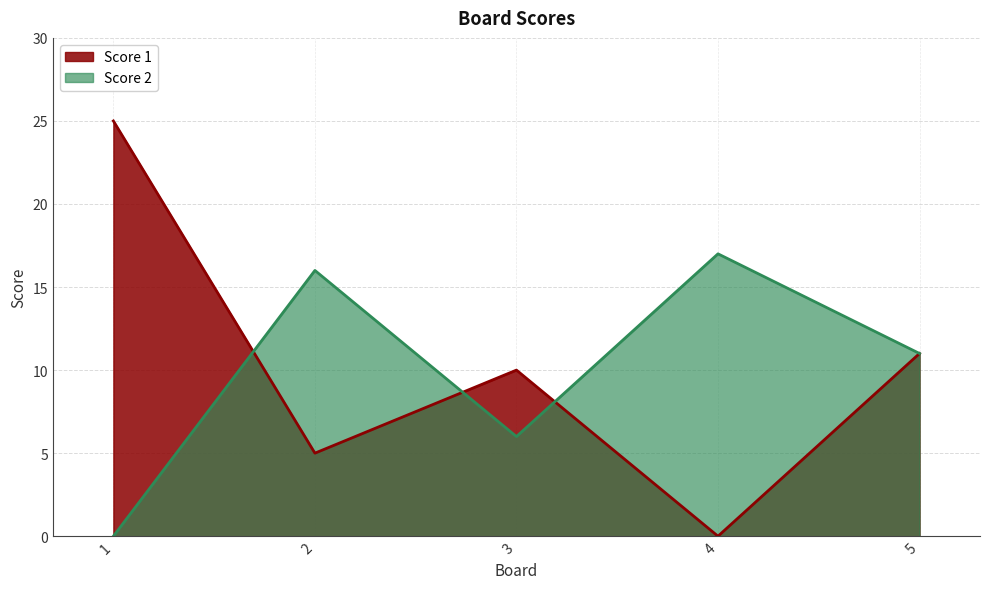

What are all the series names shown in the legend?

Score 1, Score 2